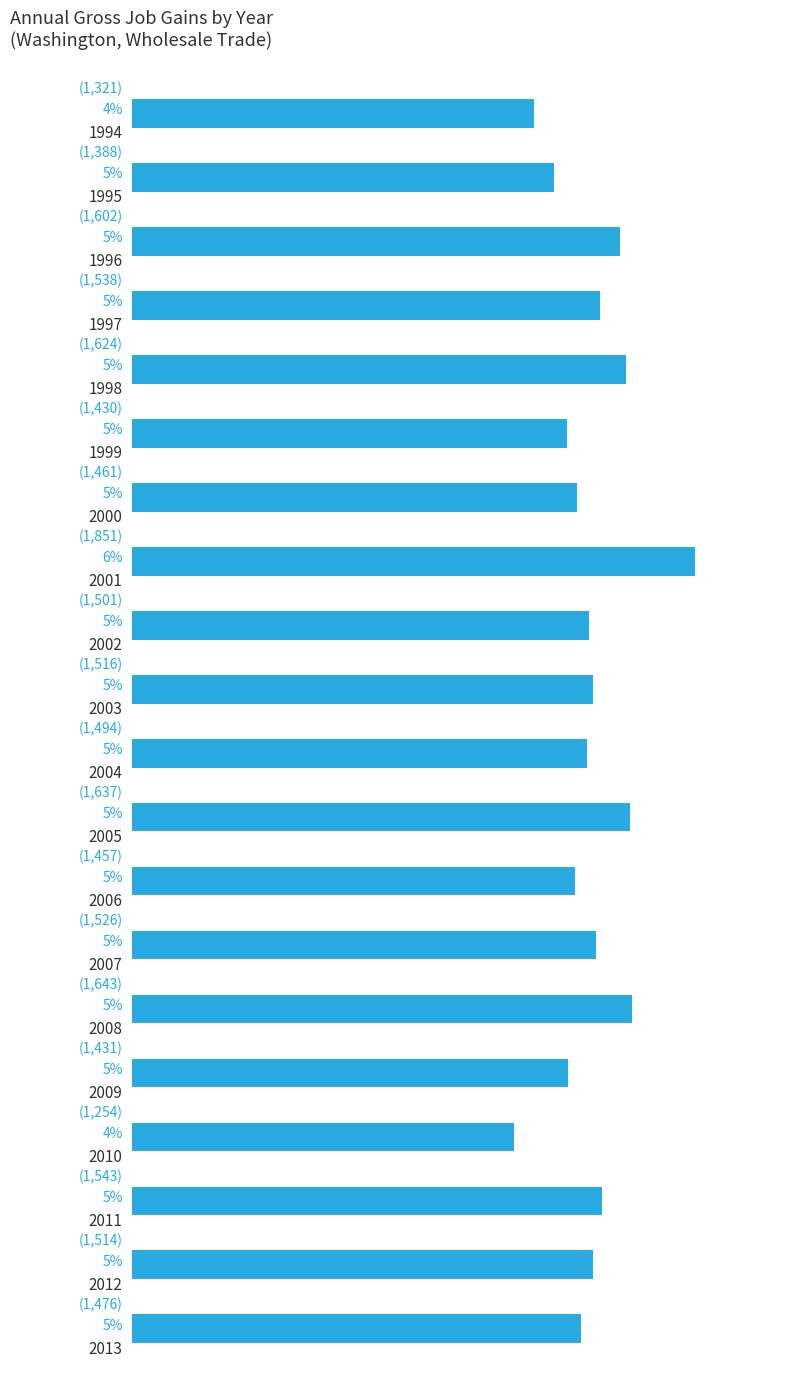

How many bars are there in total?

20